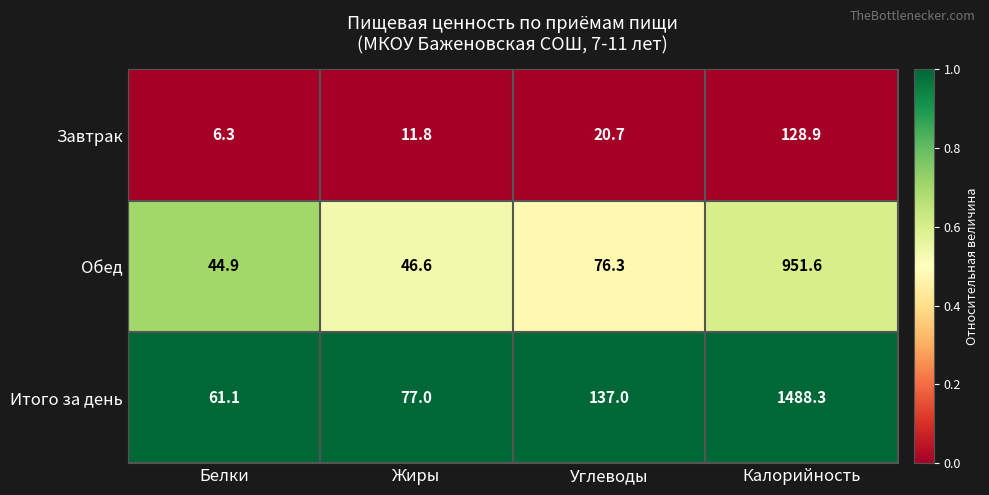

What is the sum of the Итого за день values at Калорийность and Белки?

1549.4